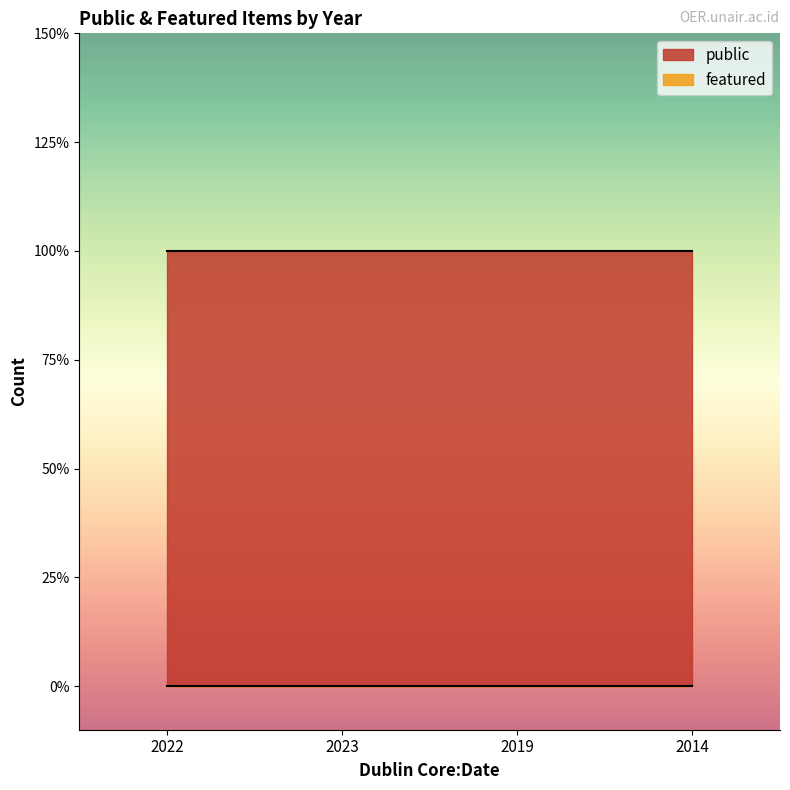

List the labels in order of public value, smallest first.

2022, 2023, 2019, 2014